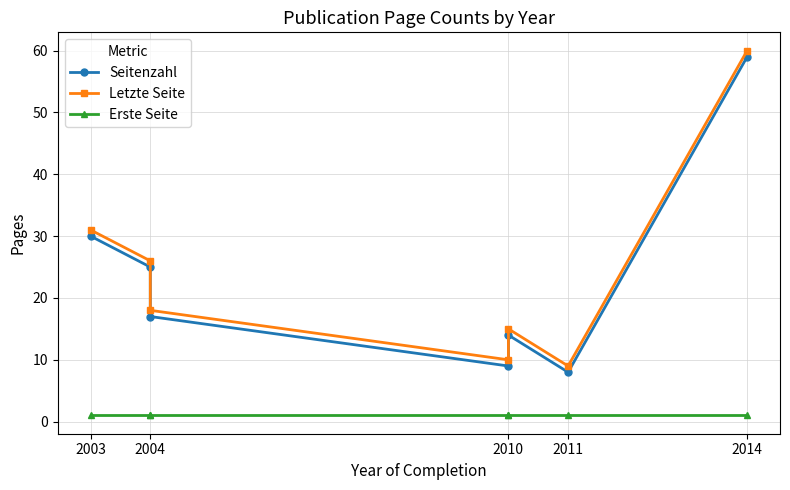

What is the highest value of the Erste Seite series?

1